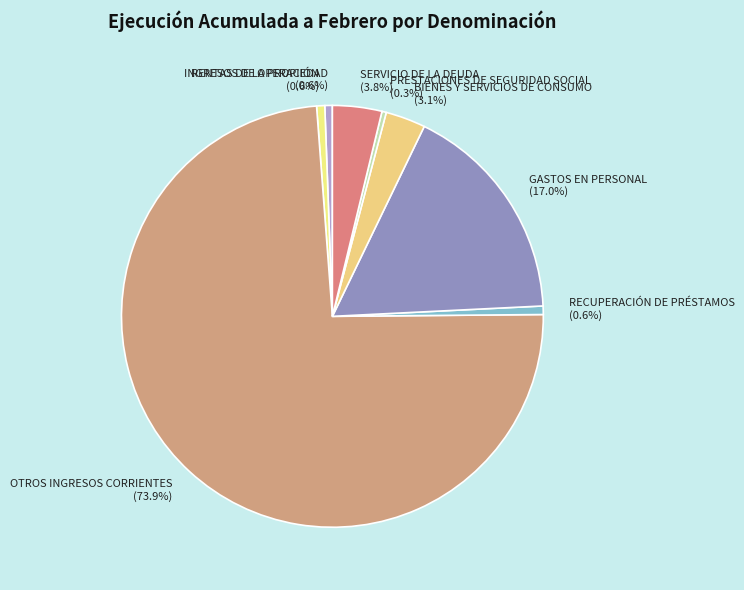

Between OTROS INGRESOS CORRIENTES and RENTAS DE LA PROPIEDAD, which is larger?

OTROS INGRESOS CORRIENTES